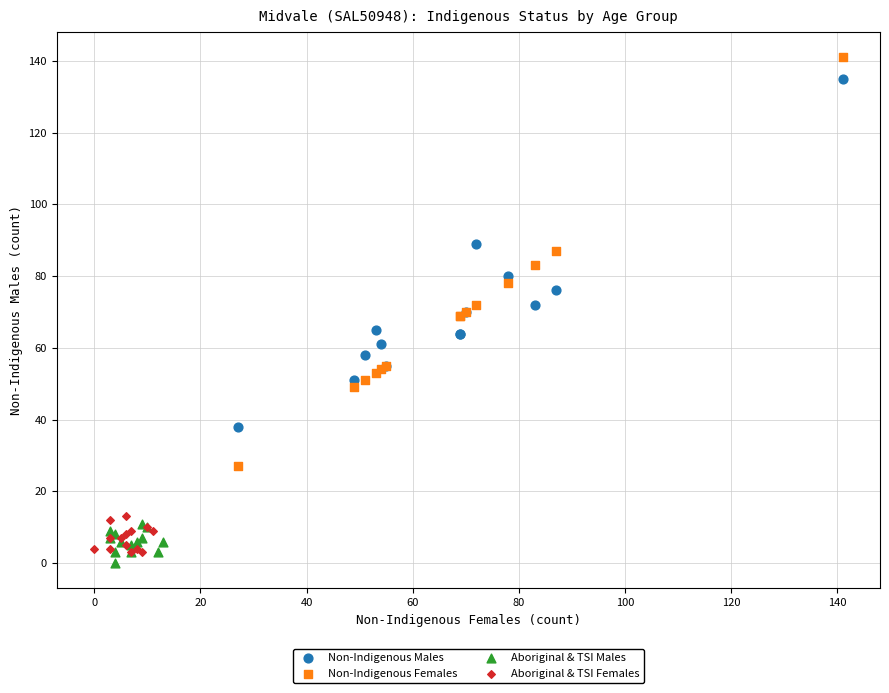

Which series reaches the minimum Y coordinate?

Aboriginal & TSI Males